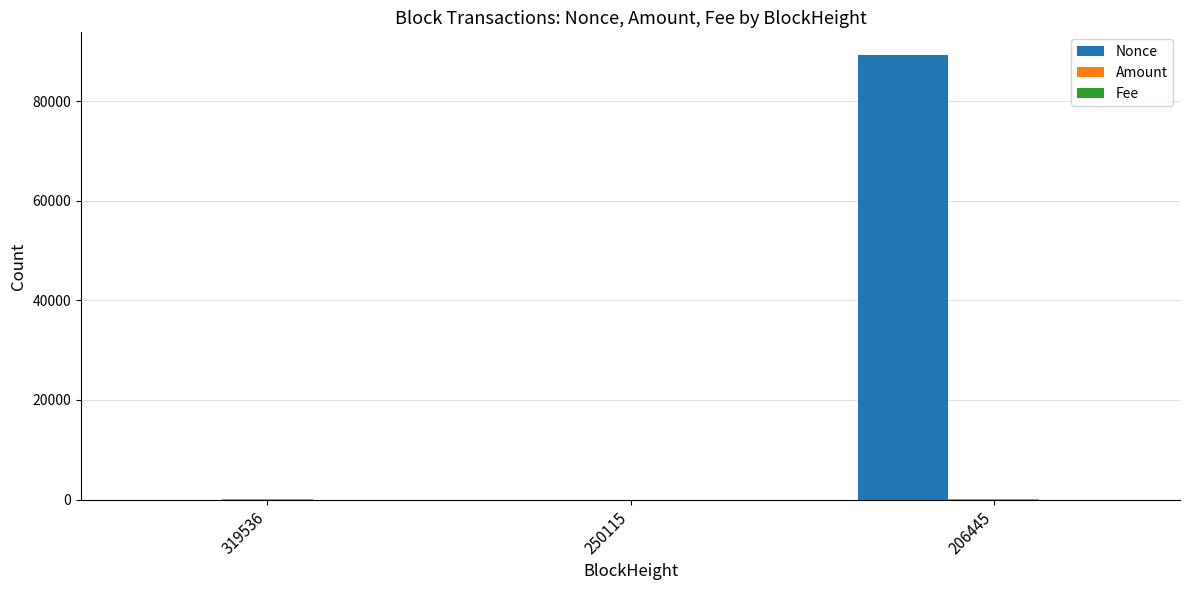

Between 250115 and 206445, which series saw the biggest shift?

Nonce